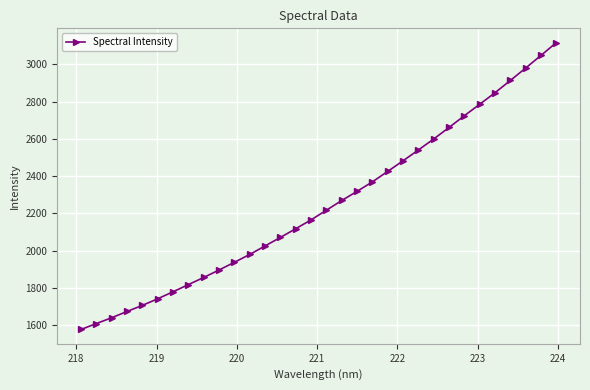

What is the difference between the second highest and minimum values?

1470.6